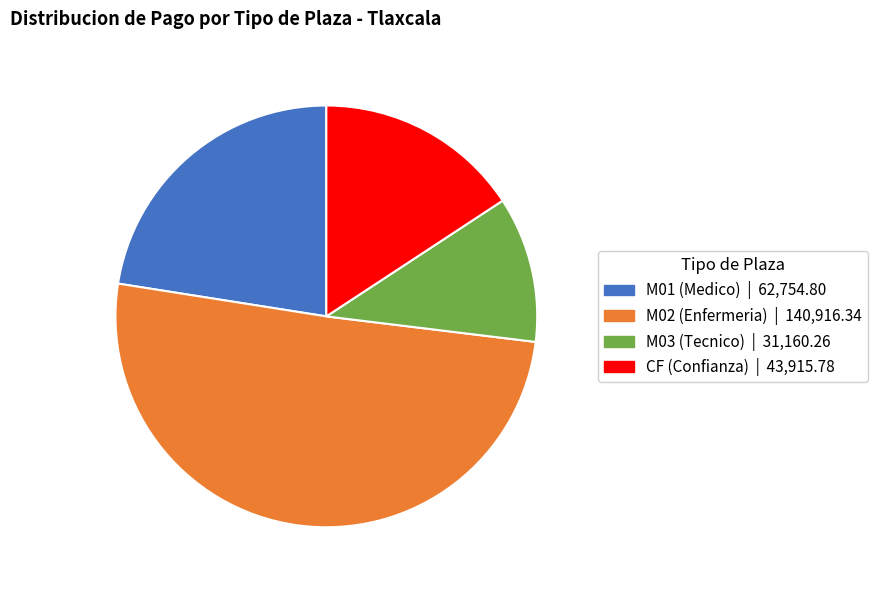

Is there any slice that represents more than half of the pie?

Yes